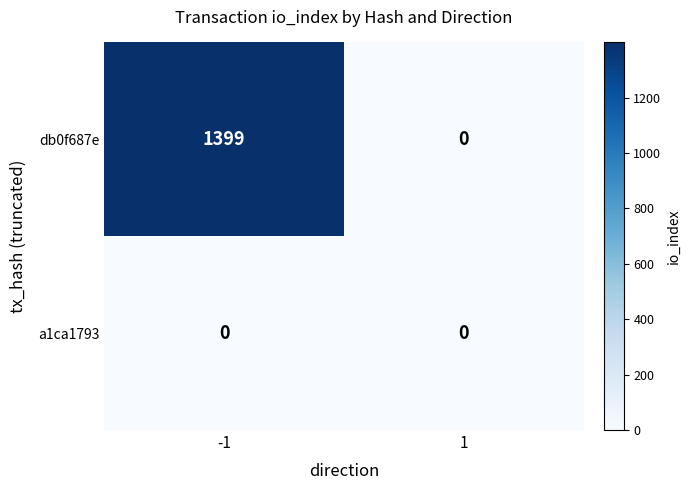

The value of db0f687e at 1 is -773. True or false?

False